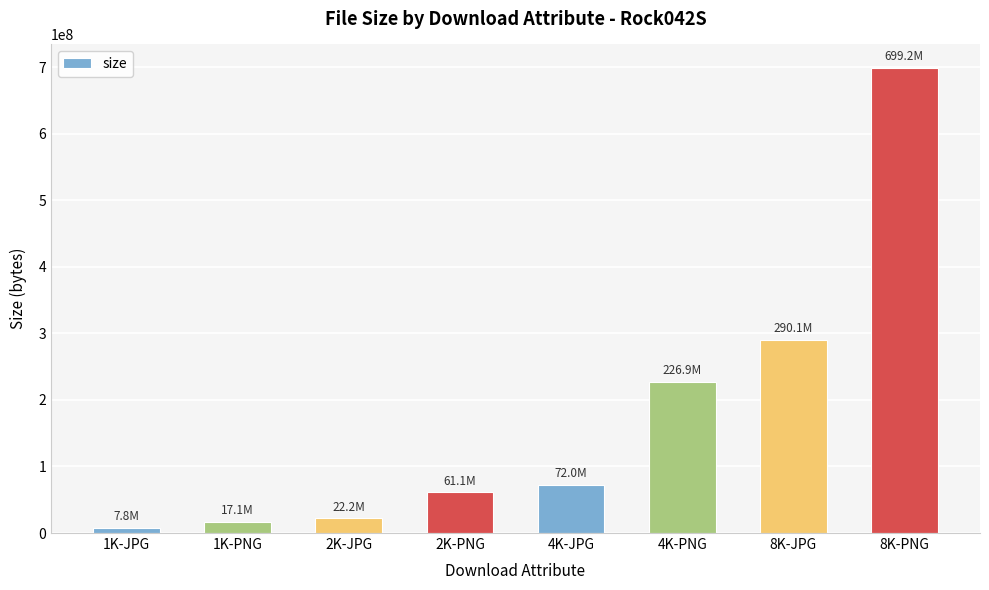

What position from the left is 1K-JPG?

1